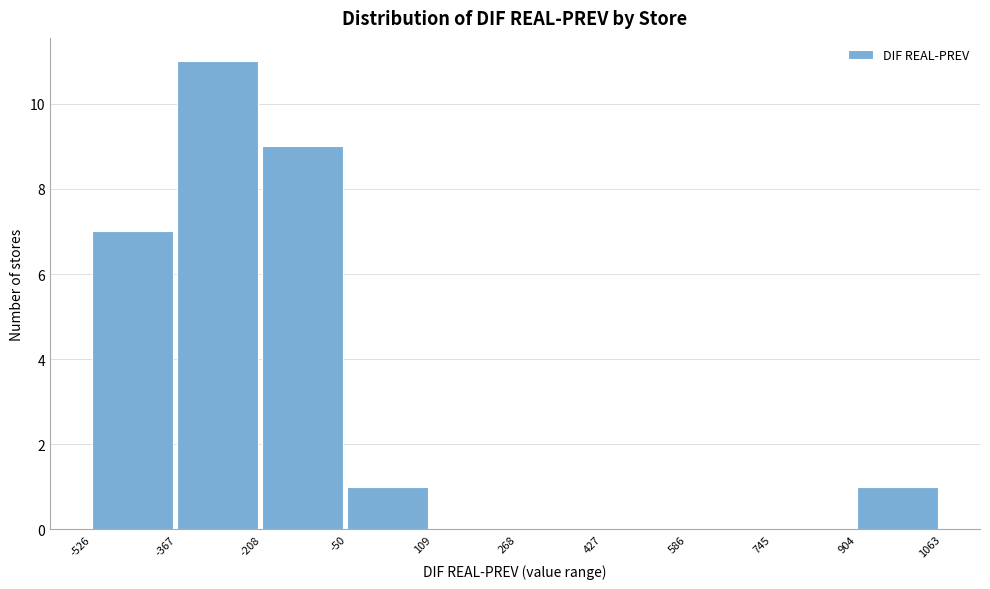

Which range on the x-axis has the tallest bar?

-367 to -208